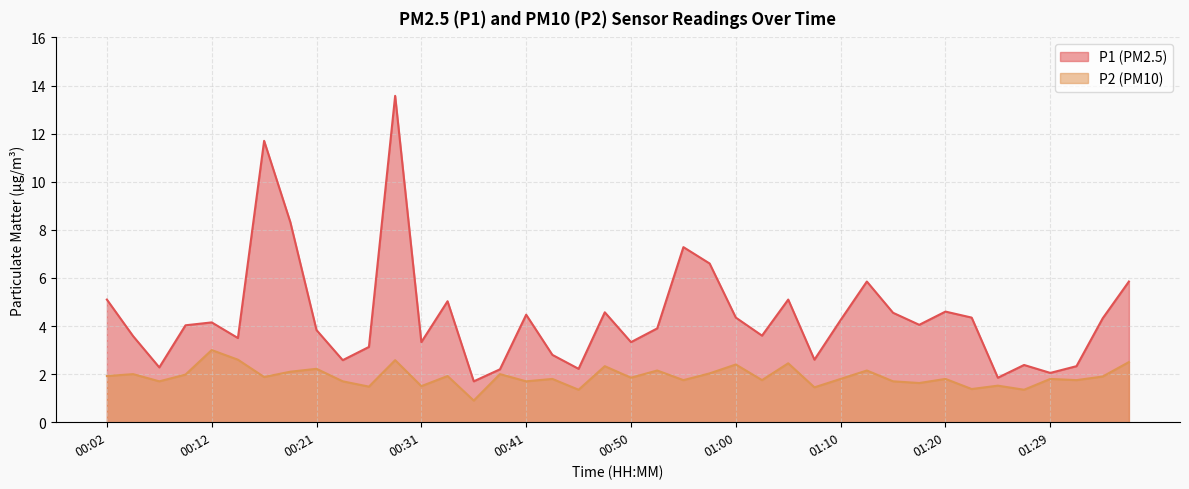

True or false: P1 has more than 2 points higher than both neighbors.

True